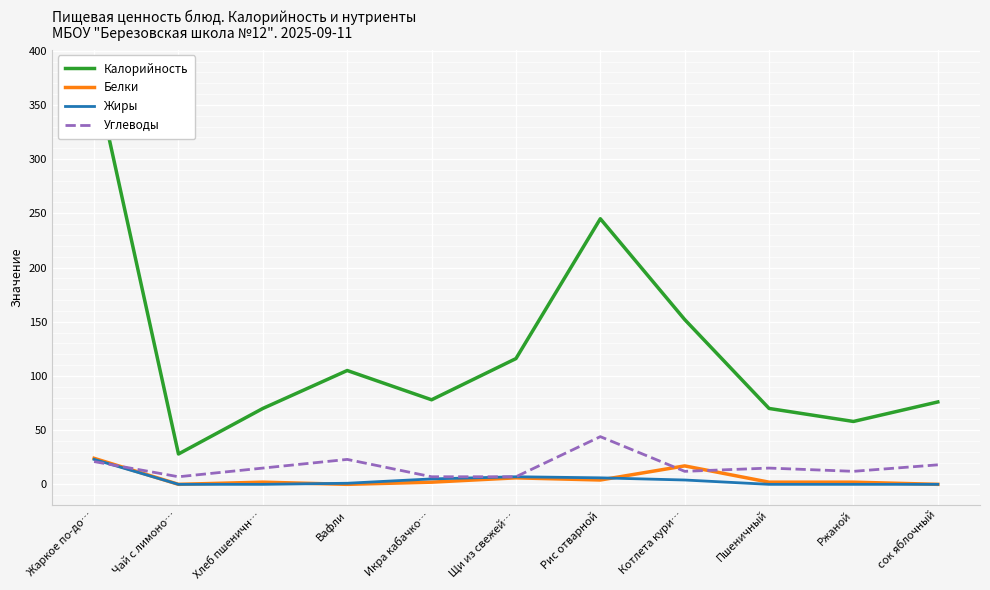

At which category is the sum across all series the highest?

Жаркое по-до…